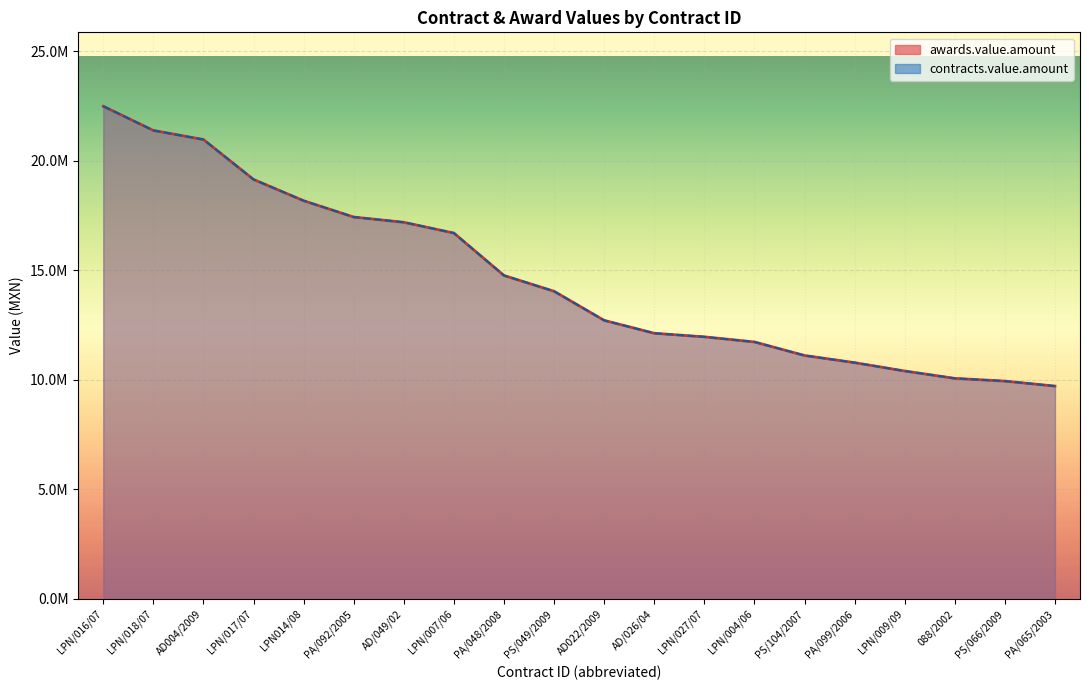

Reading left to right, what are all the values shown in this chart?

awards.value.amount: 22498308.9	21393550.1	20978260.9	19156126.0	18184998.0	17439124.9	17199935.0	16707657.1	14771040.0	14050500.0	12721739.1	12133237.0	11968925.0	11736000.0	11118138.5	10791042.0	10408834.0	10073038.0	9948737.0	9720428.8
contracts.value.amount: 22498308.9	21393550.1	20978260.9	19156126.0	18184998.0	17439124.9	17199935.0	16707657.1	14771040.0	14050500.0	12721739.1	12133237.0	11968925.0	11736000.0	11118138.5	10791042.0	10408834.0	10073038.0	9948737.0	9720428.8